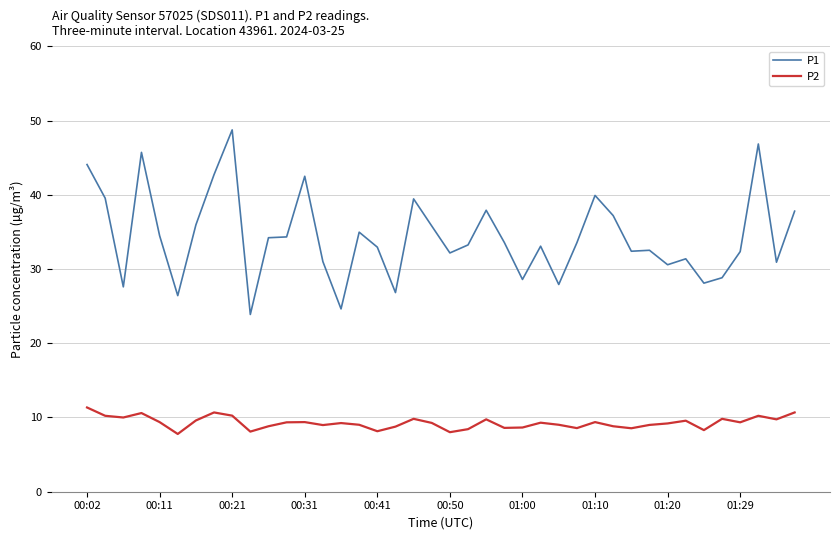

True or false: P1 has more than 0 interior local peaks.

True